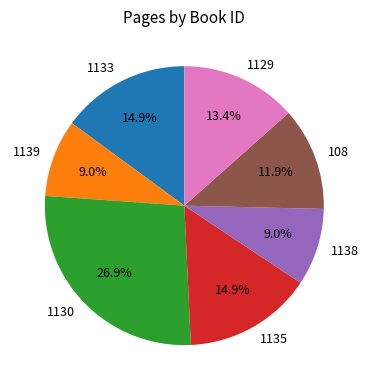

What percentage is the 1129 slice, to the nearest percent?

13%